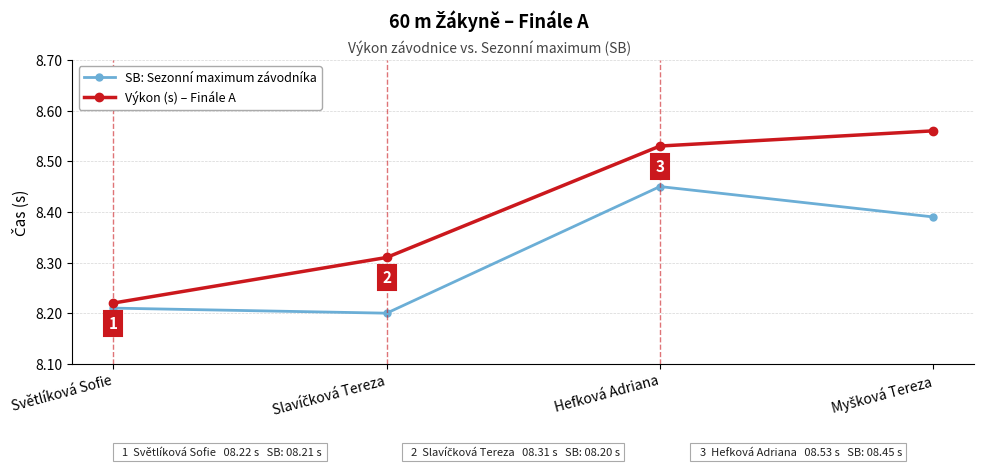

Is it true that SB: Sezonní maximum závodníka equals 14.6 at Hefková Adriana?

False